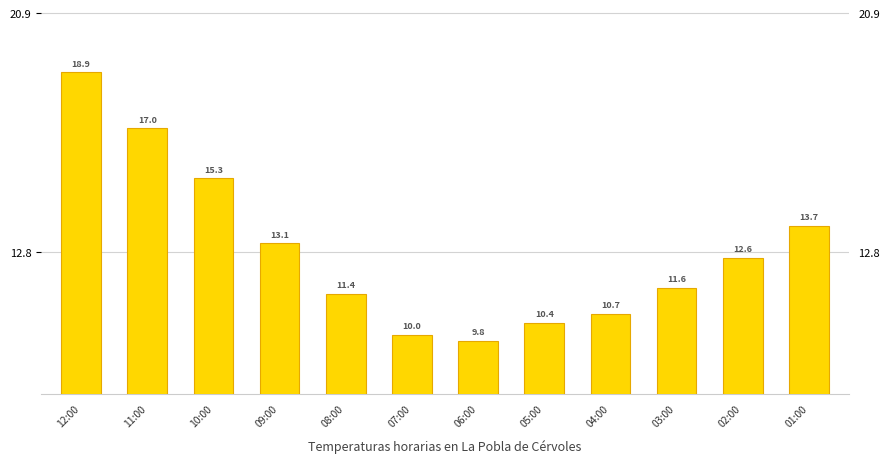

Reading right to left, list all the values displayed in this chart.

13.7	12.6	11.6	10.7	10.4	9.8	10.0	11.4	13.1	15.3	17.0	18.9